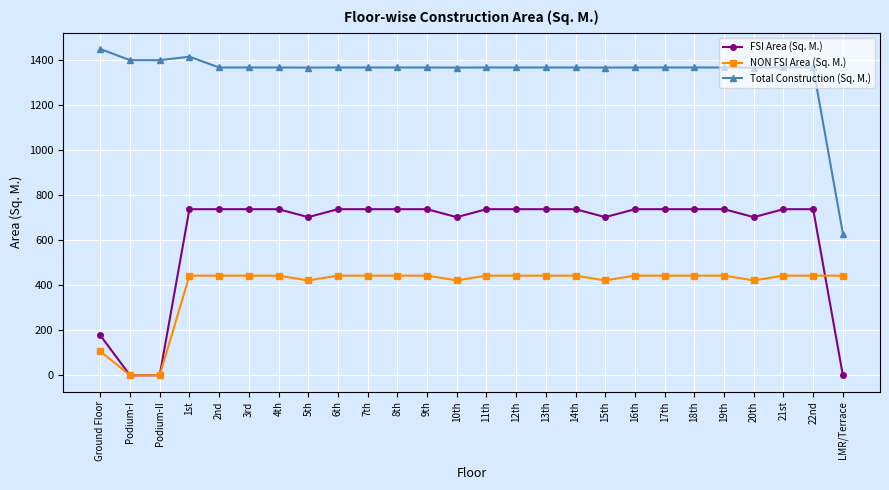

What is the label of the 22nd point from the right?

2nd